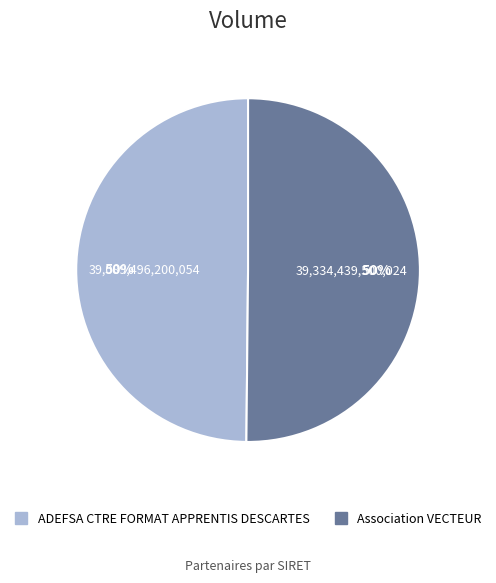

Do Association VECTEUR and ADEFSA CTRE FORMAT APPRENTIS DESCARTES together represent more than half of the pie?

Yes